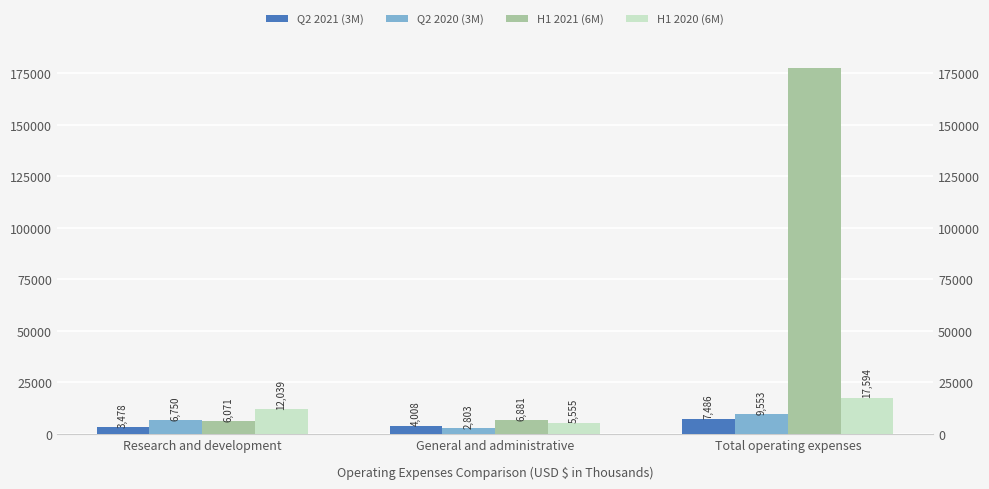

What is the label of the 1st bar from the left?

Research and development